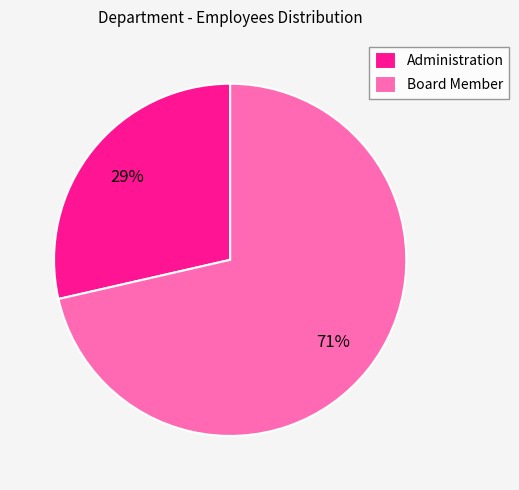

Does Board Member represent more than half of the total?

Yes